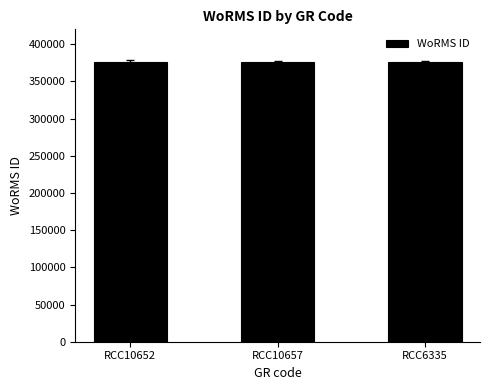

Are the bars grouped side by side (vs. stacked)?

No